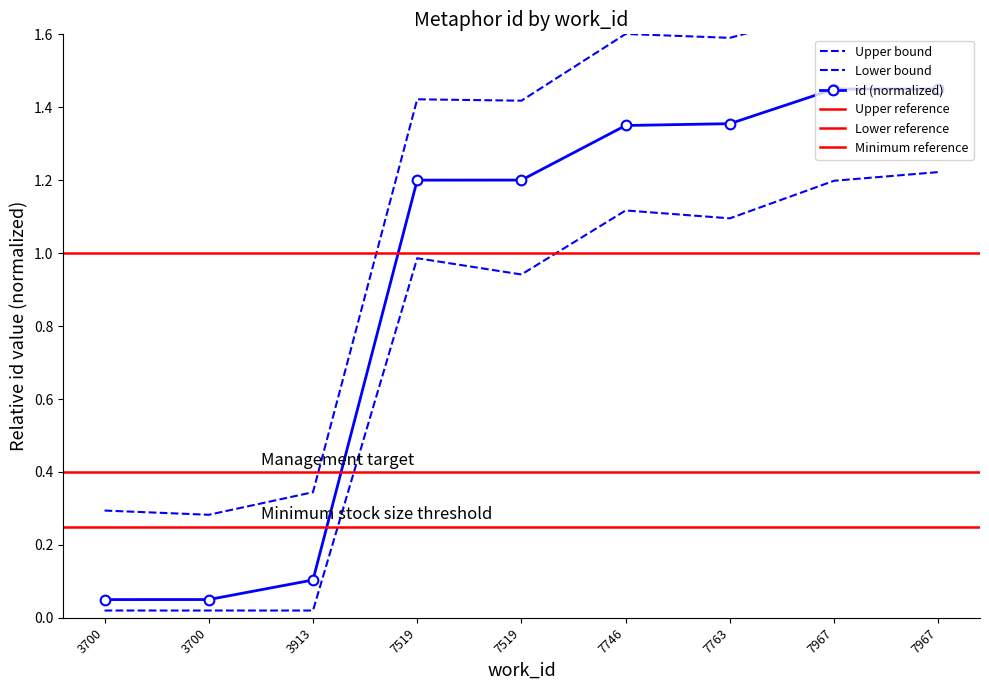

At which category does id_upper reach its first local peak?

7519